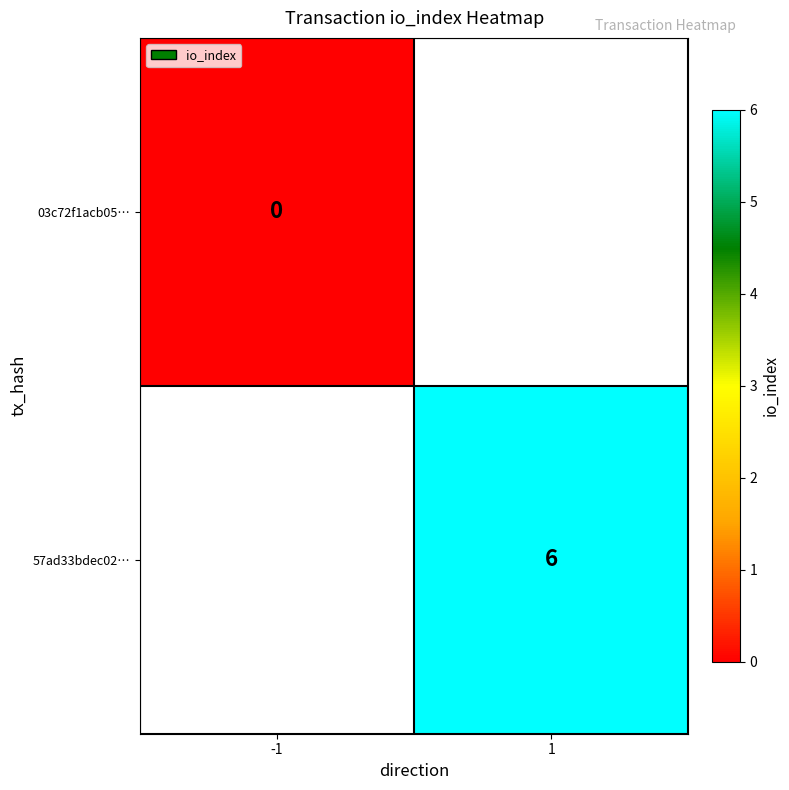

Is the value of 57ad33bdec02… at 1 greater than the value of 03c72f1acb05… at -1?

Yes